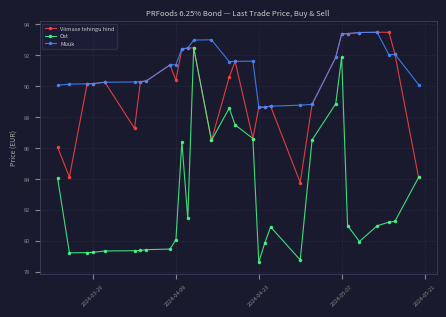

Which series has the largest range (max minus min)?

Ost